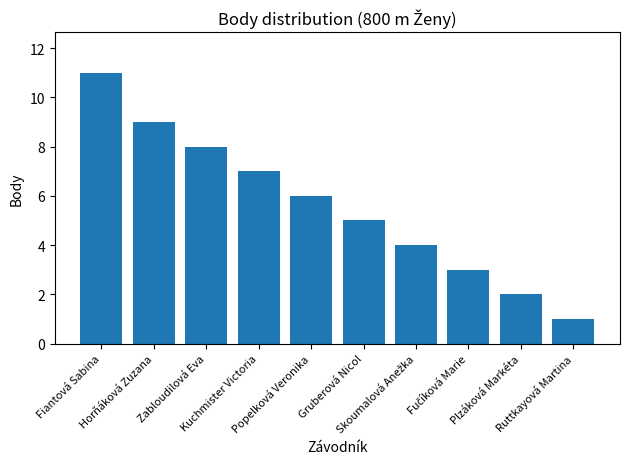

Which has a higher value, Kuchmister Victoria or Plzáková Markéta?

Kuchmister Victoria